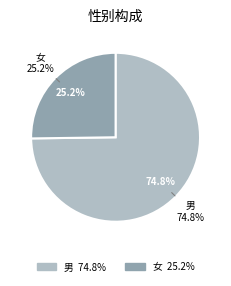

Is there a majority slice in this chart?

Yes